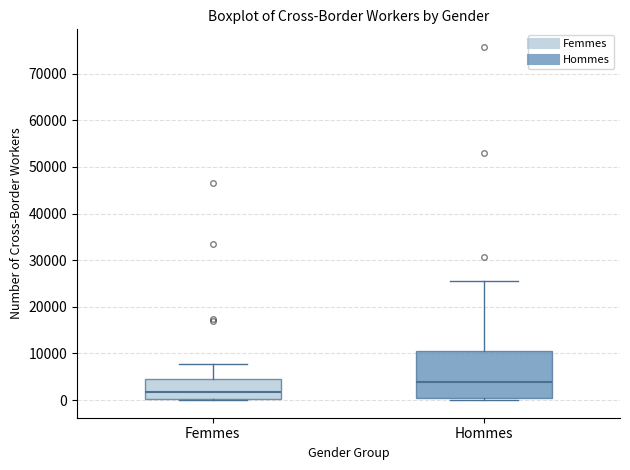

Where is the lower edge of the box for Femmes on the y-axis? The values are not printed on the chart, so give them approximately, as read against the axis.

0